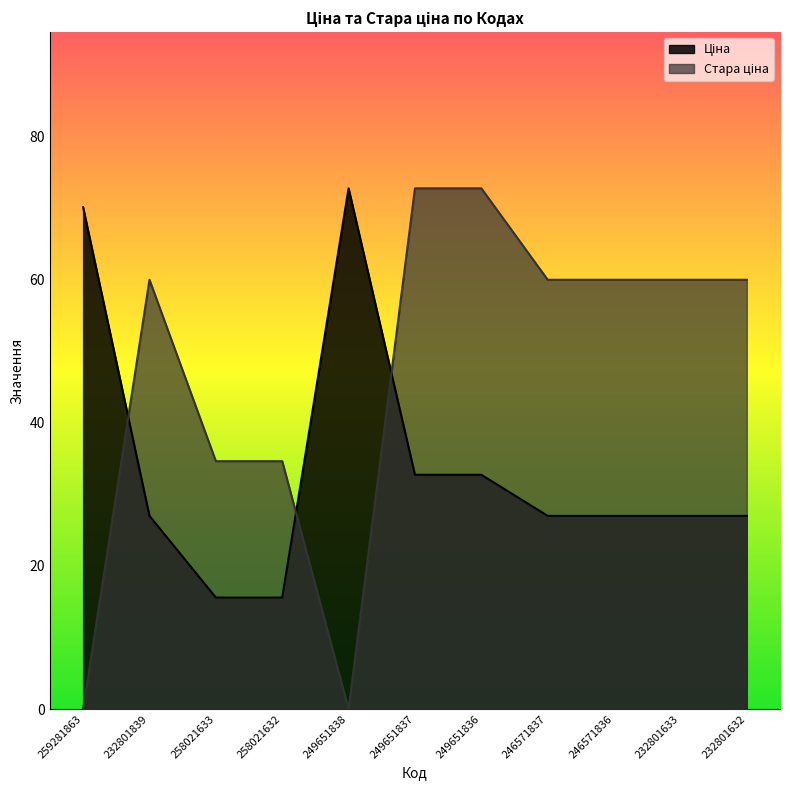

At which category does Стара ціна reach its first local valley?

249651838